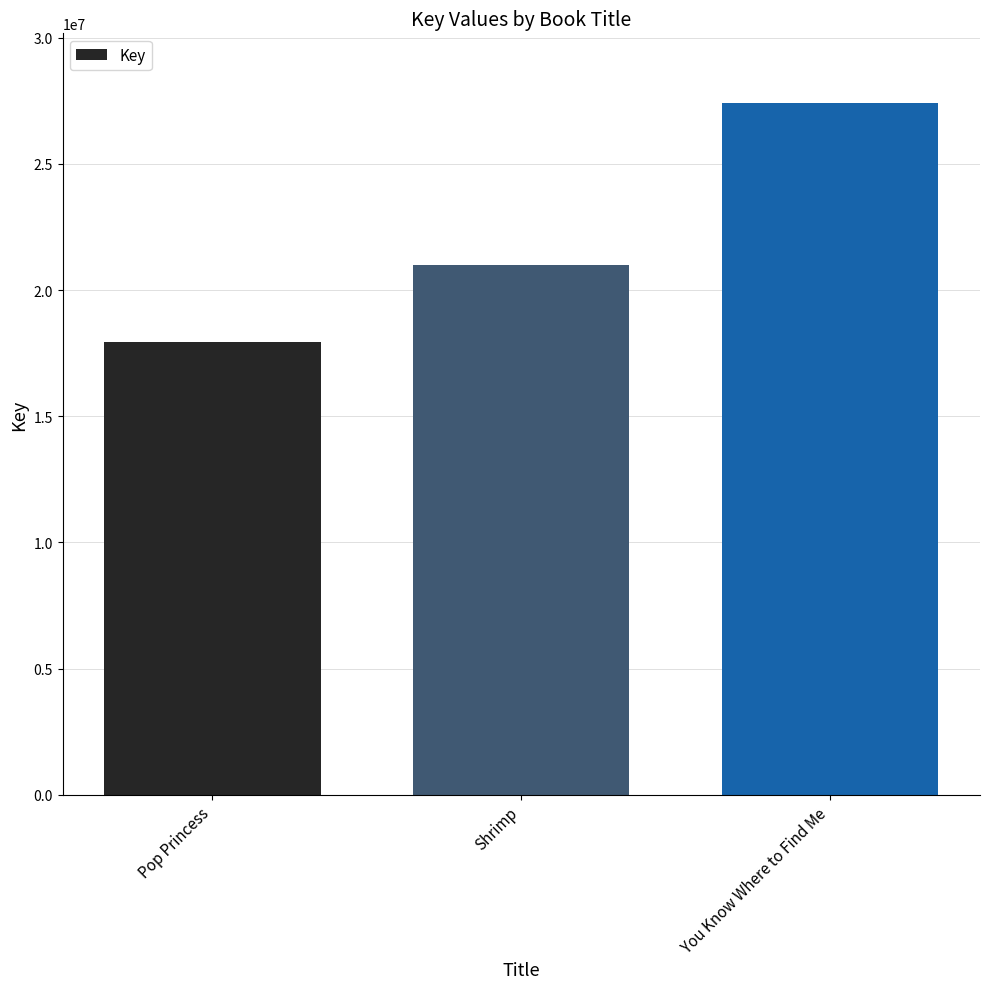

Reading right to left, list all the values displayed in this chart.

27430815	21011224	17960238